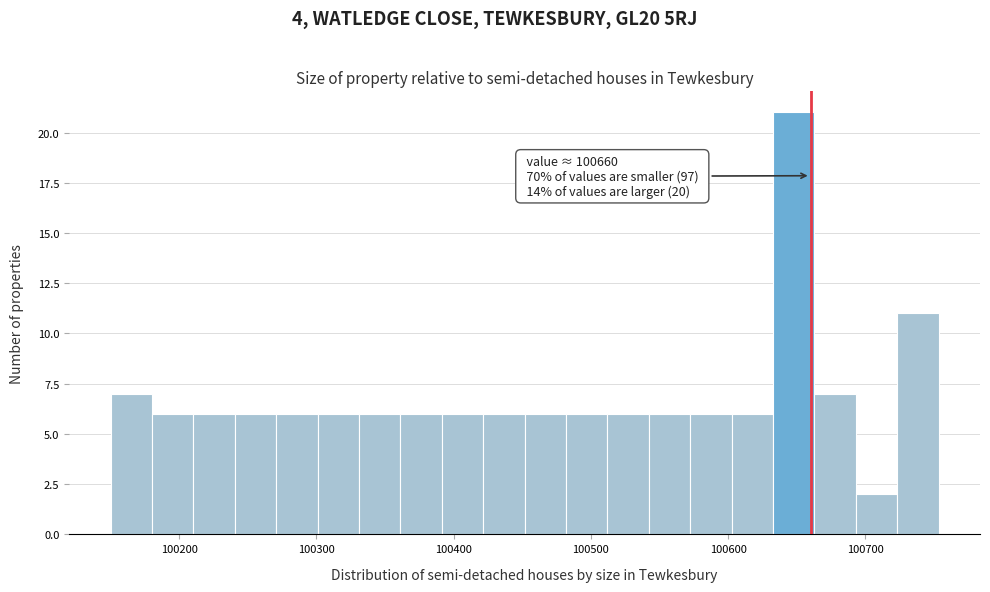

Read against the x-axis, roughly where is the centre of the tallest bar?

100650